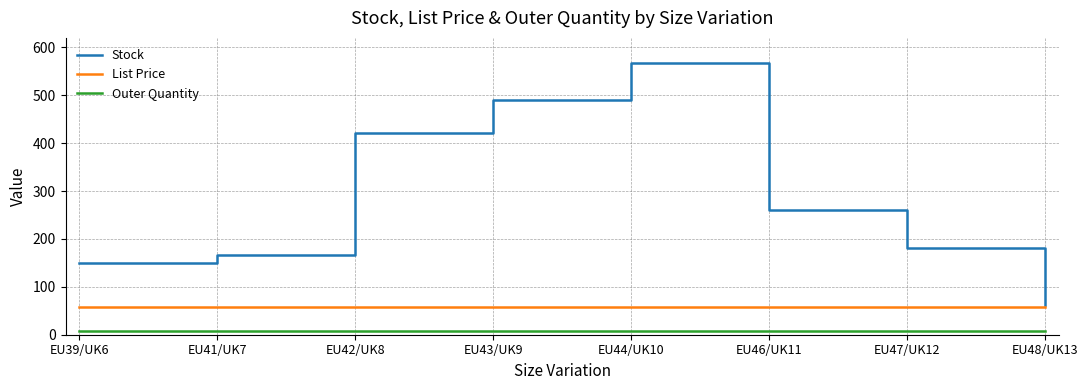

What are all the series names shown in the legend?

Stock, List Price, Outer Quantity